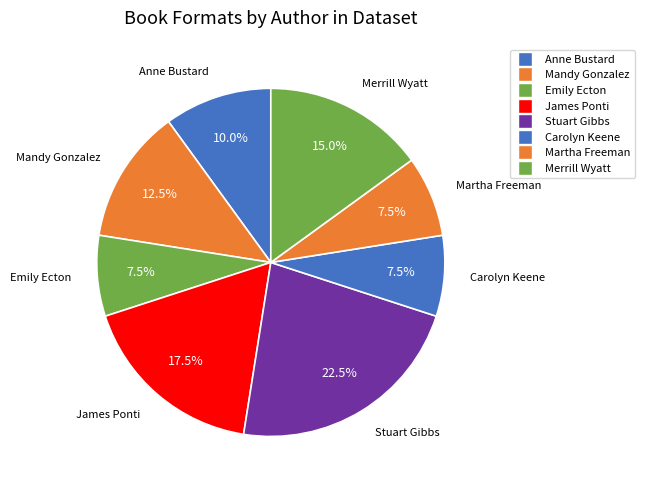

How many segments does this pie chart have?

8